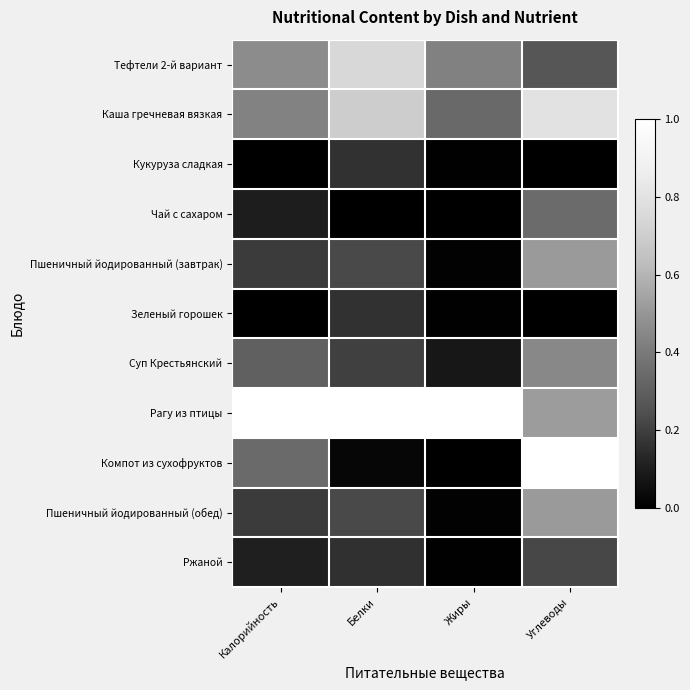

Which series has the largest total across all categories?

Рагу из птицы